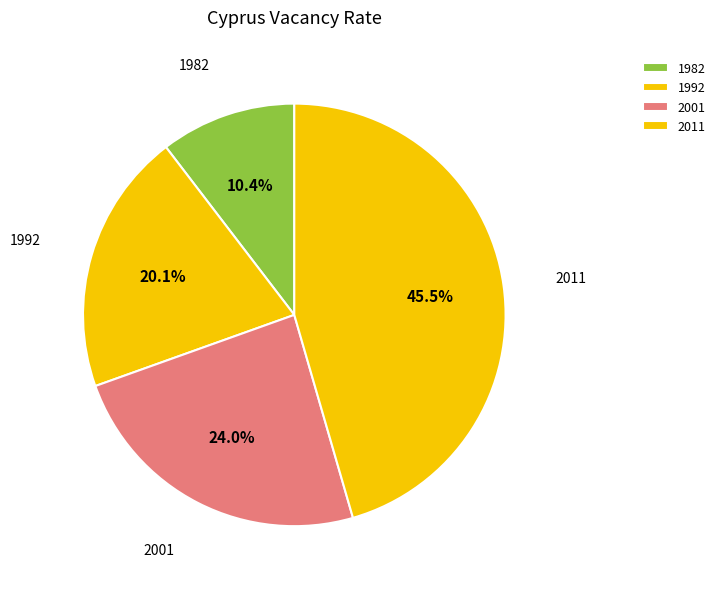

True or false: 2011 accounts for 58% of the total.

False